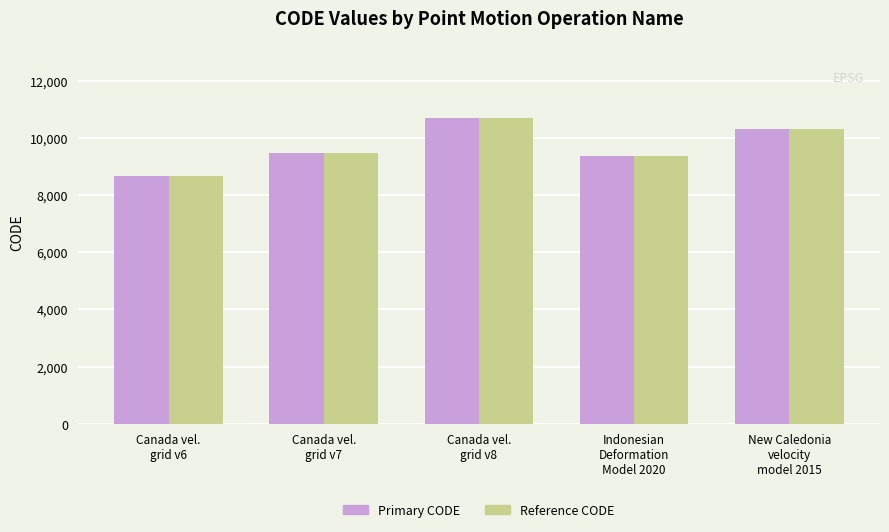

What is the minimum value shown in the chart?

8676